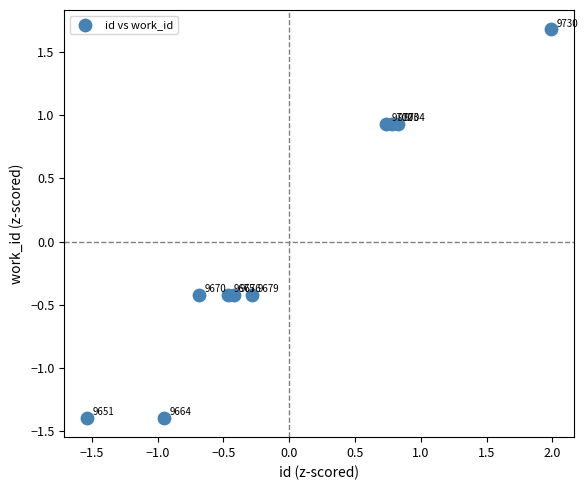

What is the range of Y values (max minus min)?

3.1